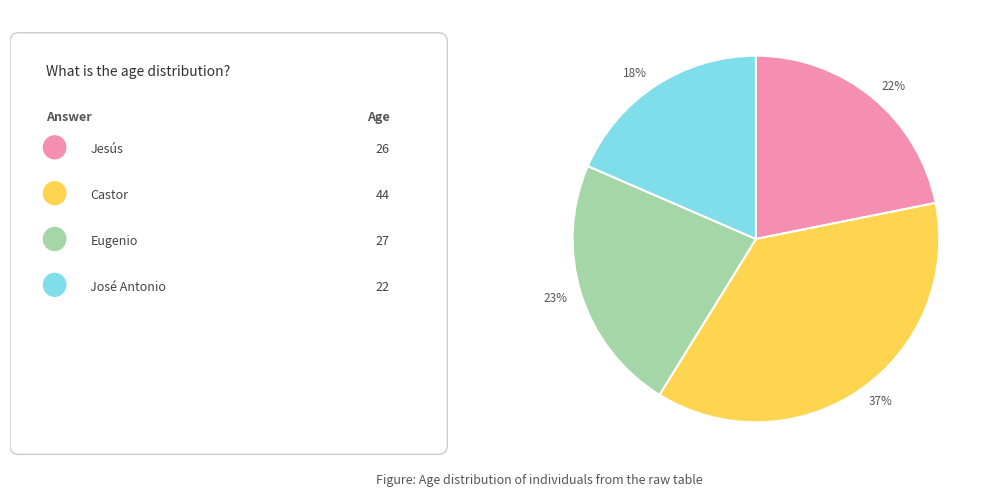

Is 37% the majority of the pie?

No